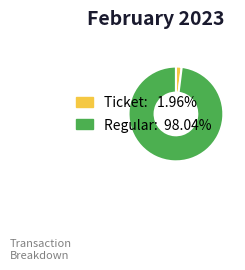

Do Regular and Ticket together represent more than half of the pie?

Yes